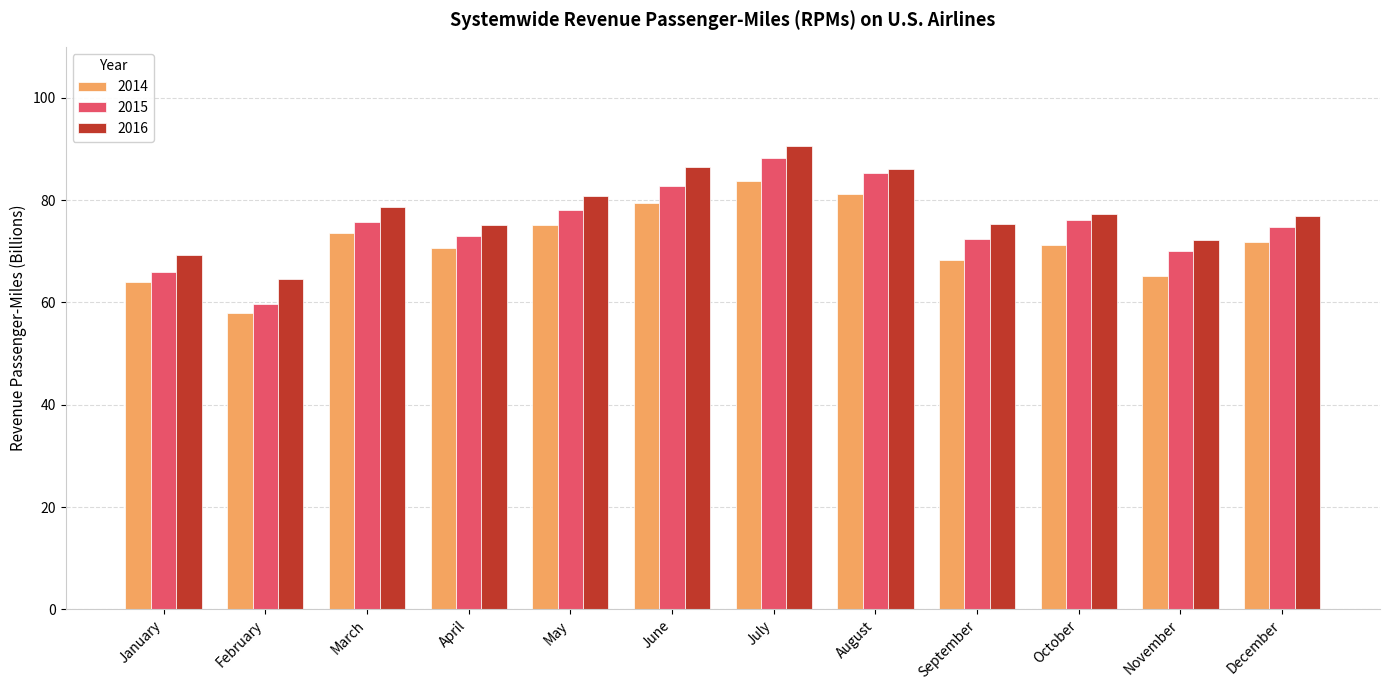

The 2015 series shows 85.2 at August. True or false?

True